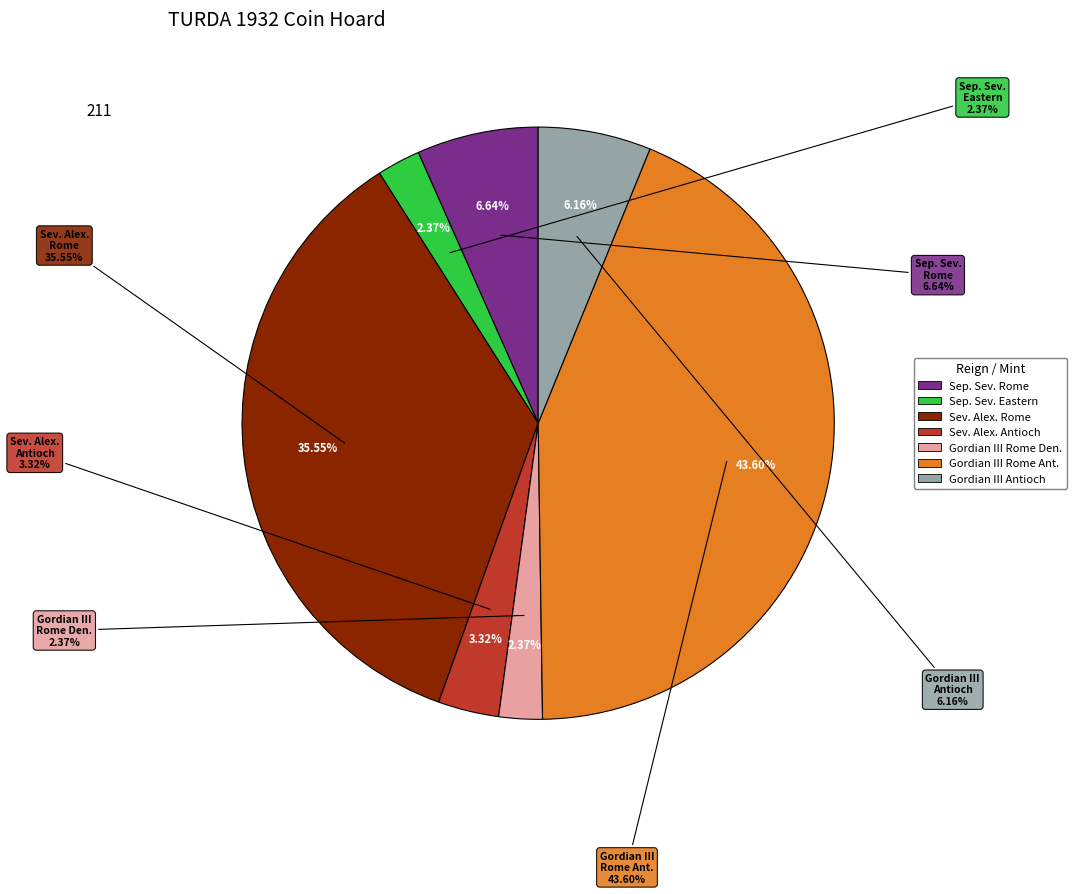

Count the number of slices in the pie.

7